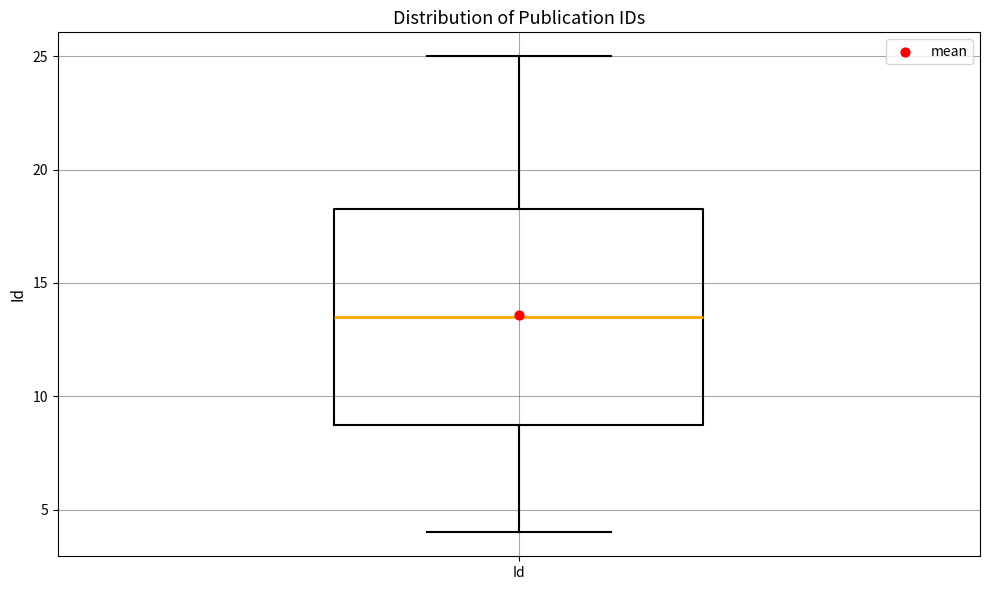

Where is the upper edge of the box for Id on the y-axis? The values are not printed on the chart, so give them approximately, as read against the axis.

18.5